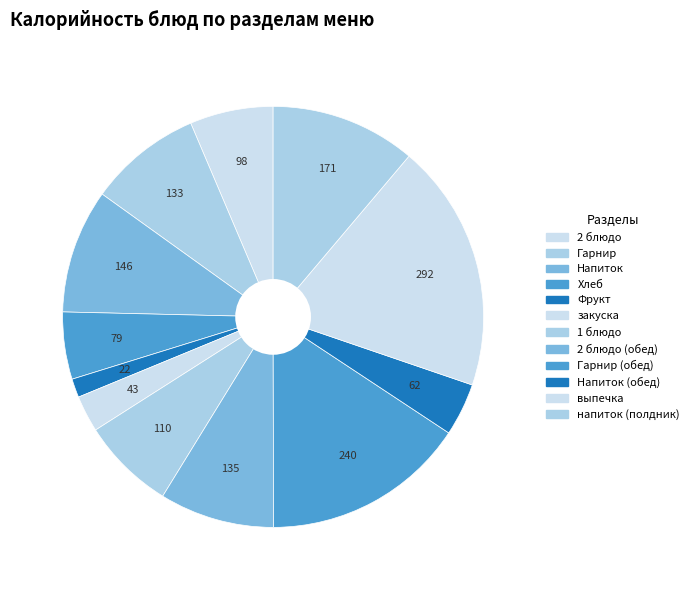

Count the number of slices in the pie.

12